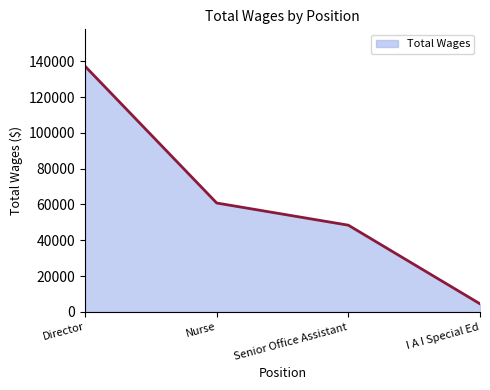

List the labels in order of value, largest first.

Director, Nurse, Senior Office Assistant, I A I Special Ed